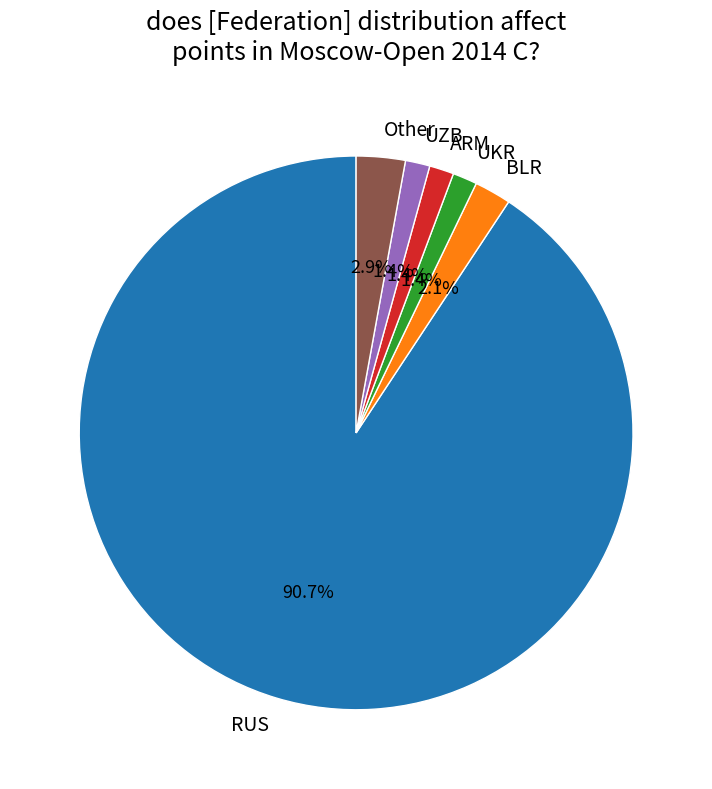

To the nearest percent, what is the difference between the largest and smallest slice percentages?

89%